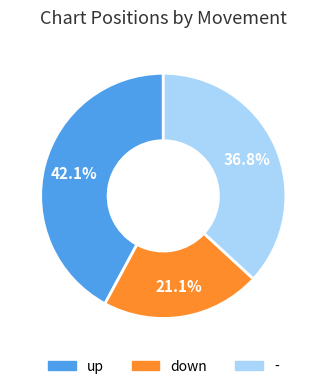

To the nearest percent, what is the combined percentage of down and up?

63%